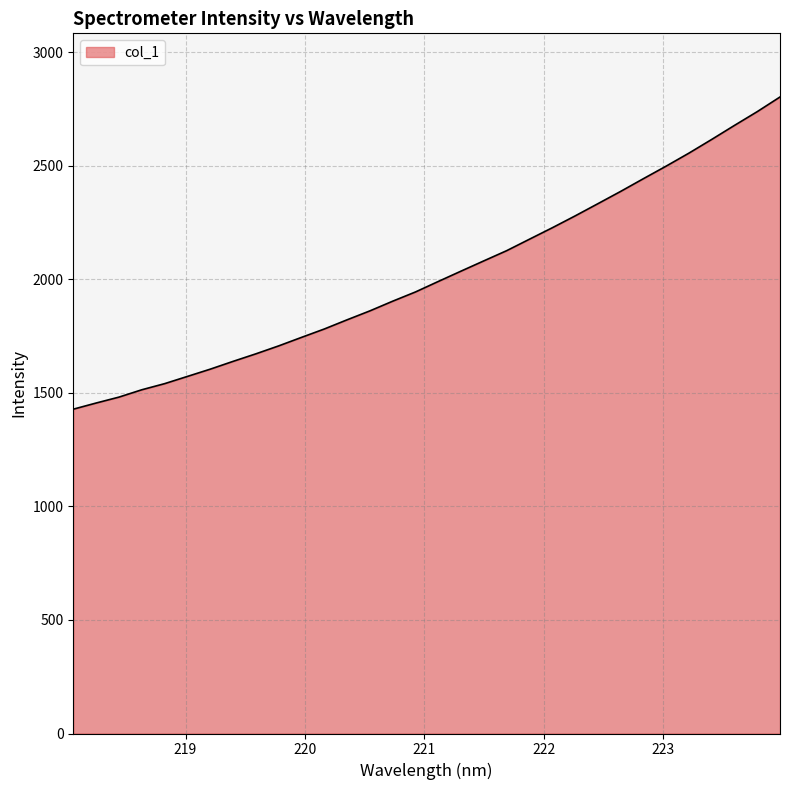

What is the difference between the maximum and minimum values?

1375.2